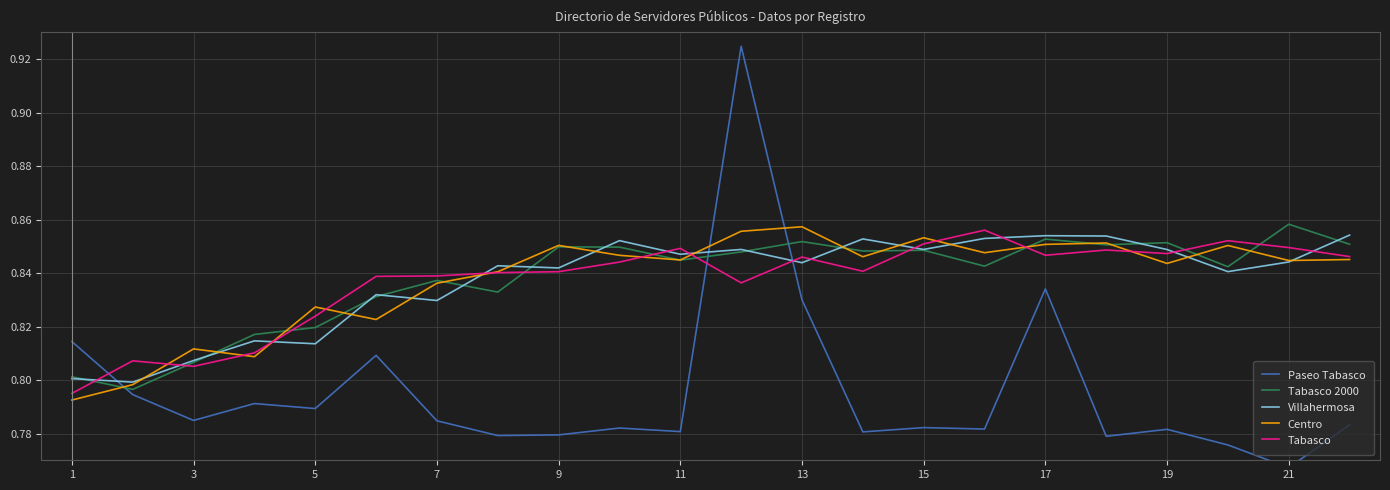

How many times do Tabasco 2000 and Villahermosa cross each other?

11